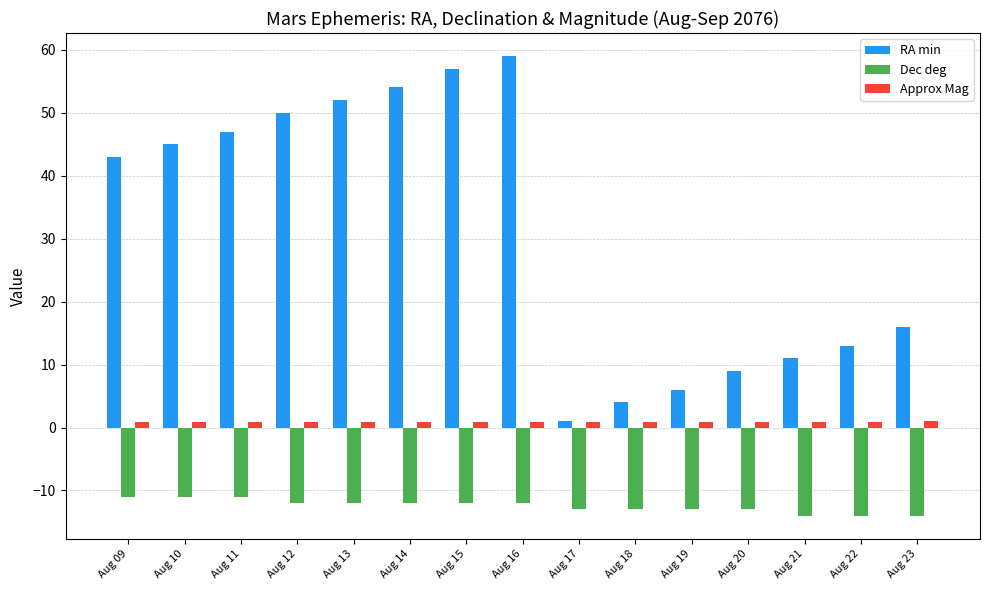

How many series are shown in this chart?

3